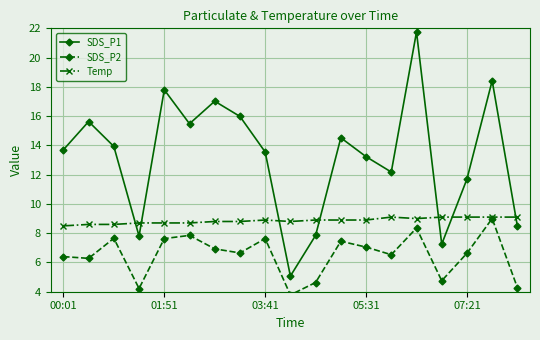

True or false: Temp has a value of 8.7 at 01:51.

True